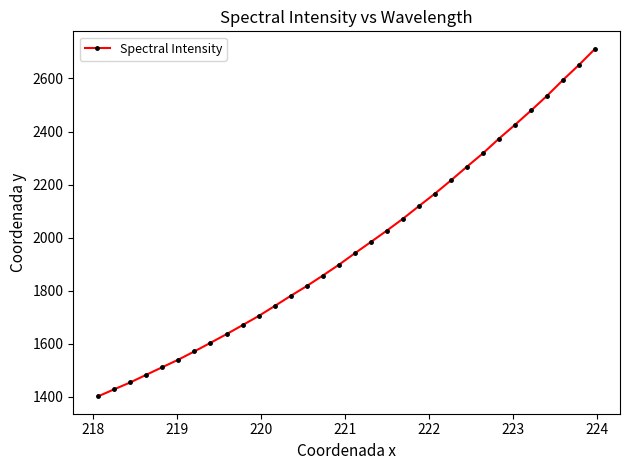

What is the value of the 28th point from the left?

2479.3